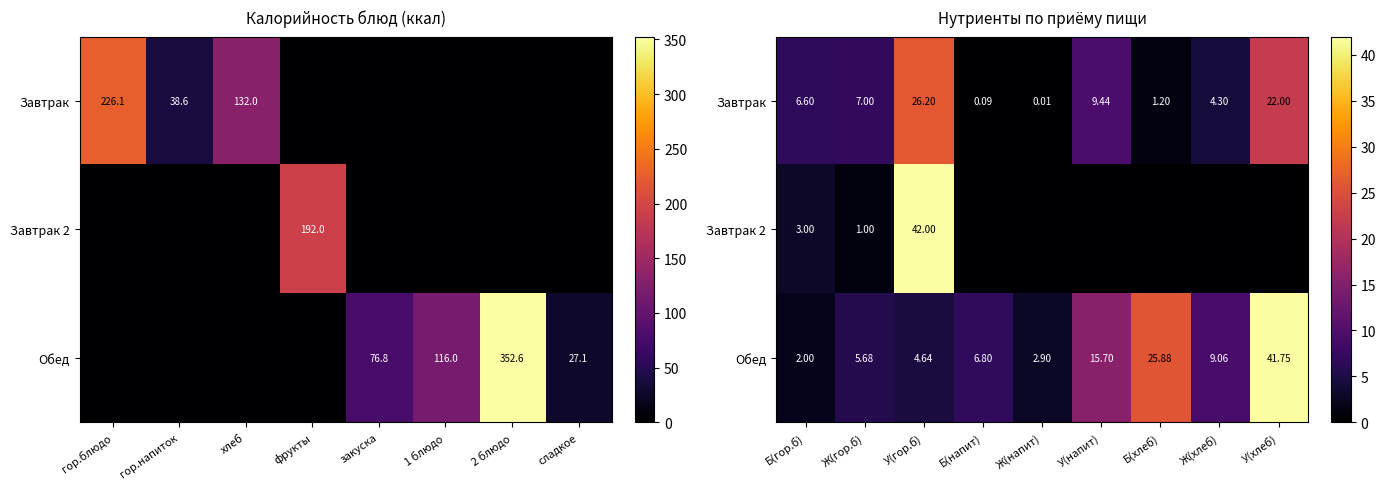

At which label does Обед reach its minimum?

Б(гор.б)